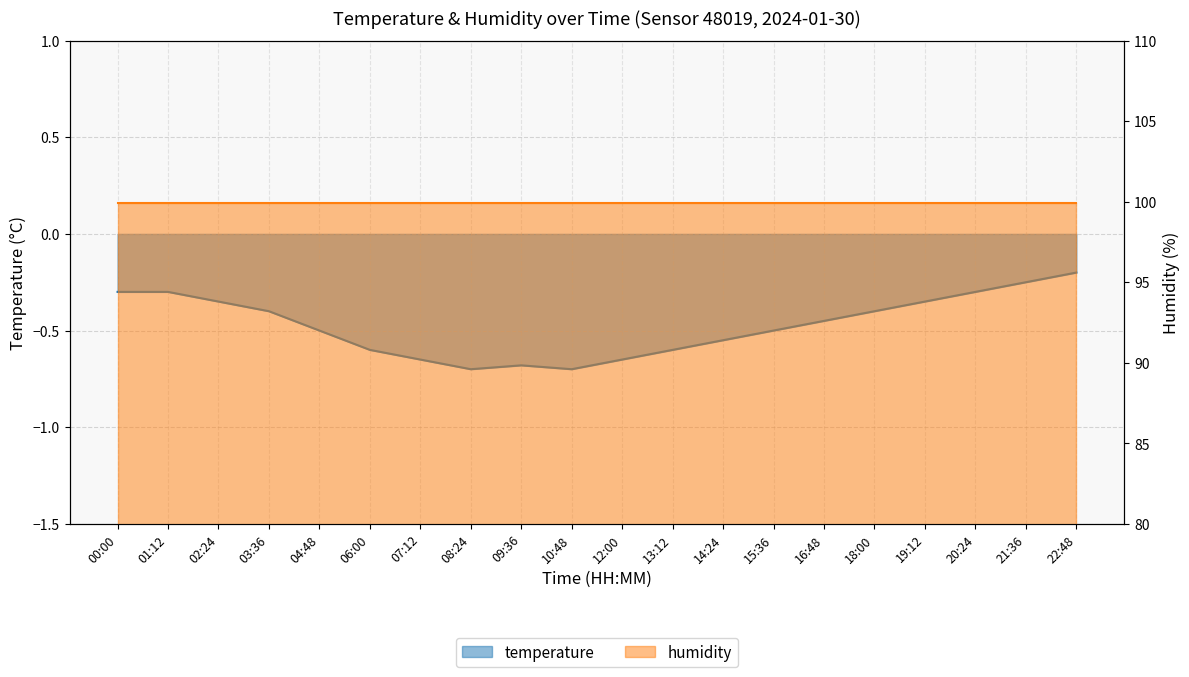

What is the minimum value shown in the chart?

-0.7